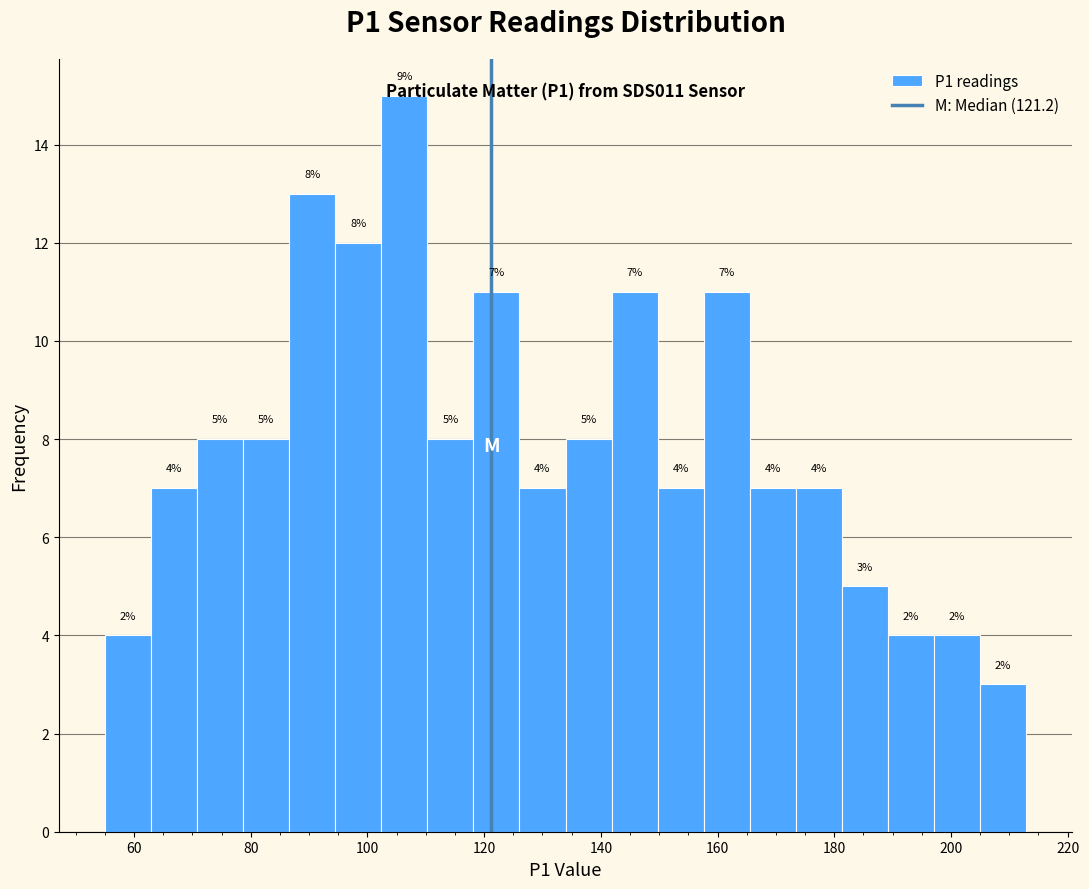

Read against the x-axis, roughly where is the centre of the tallest bar?

106